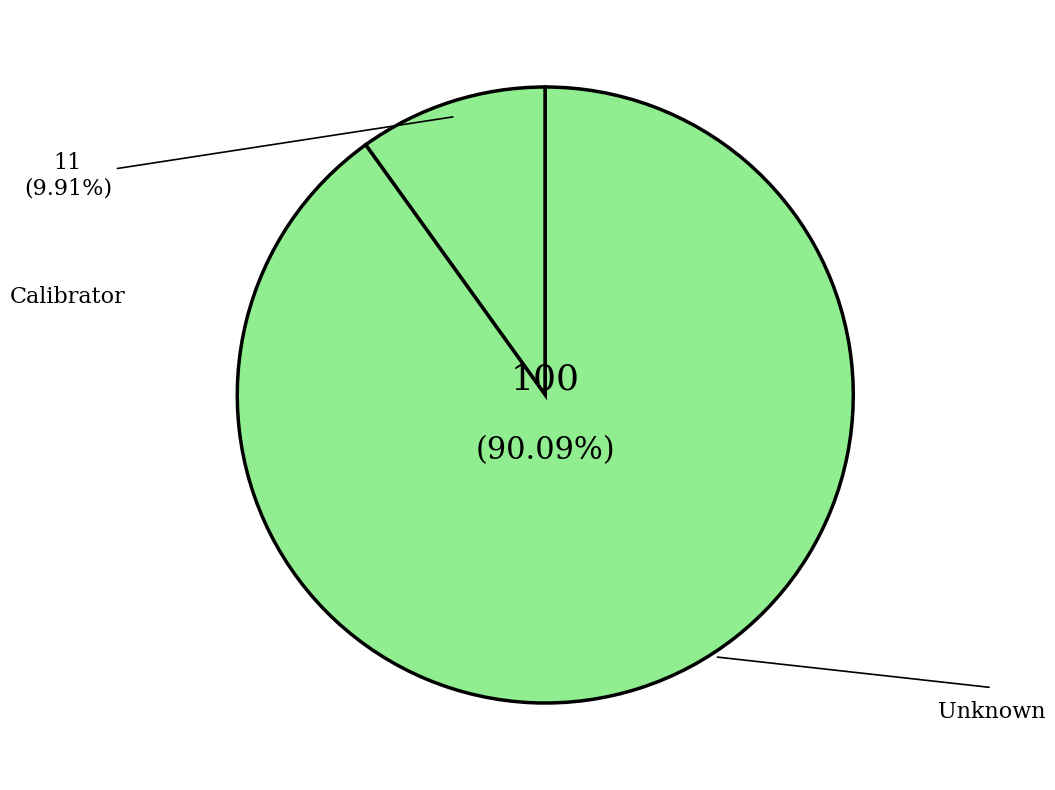

What is the majority slice?

Unknown